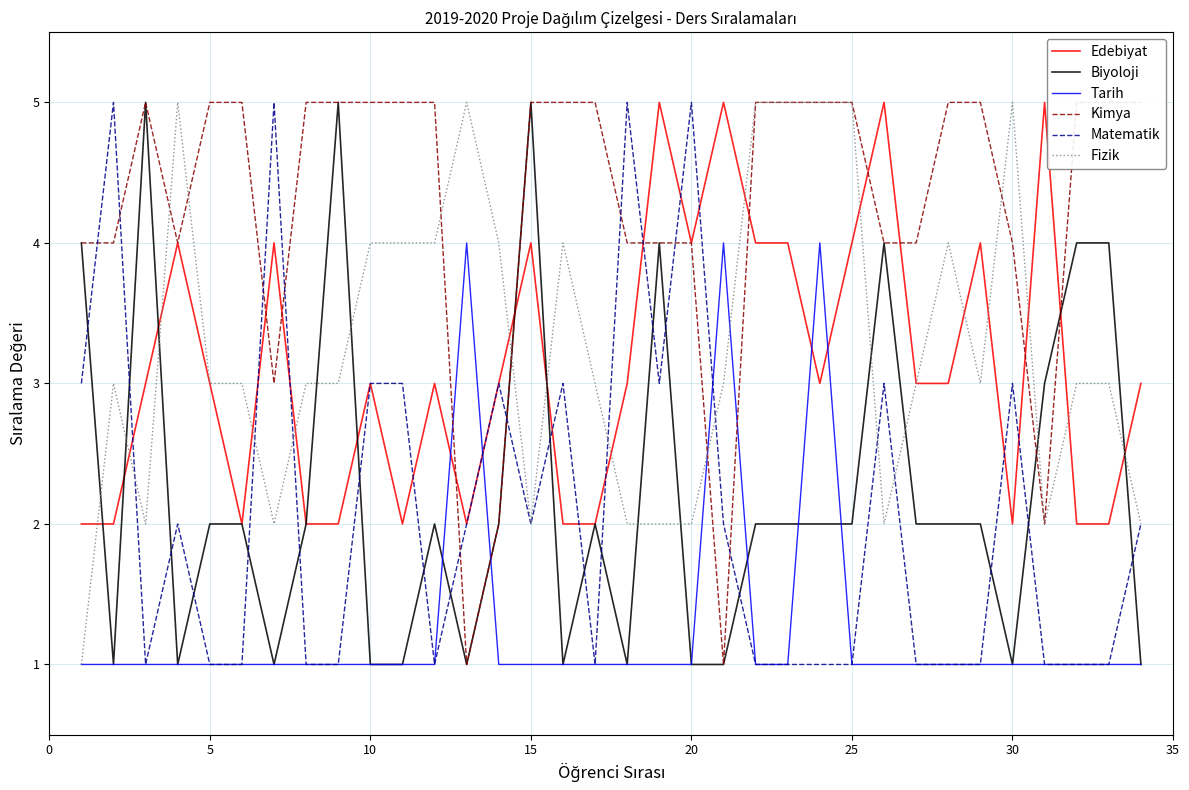

Which series ends up on top after the final intersection of Biyoloji and Fizik?

Fizik